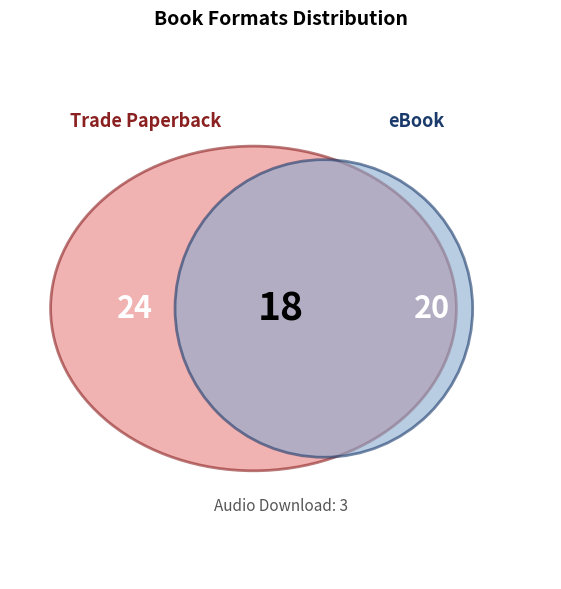

To the nearest percent, what is the combined percentage of eBook and Audio Download?

35%